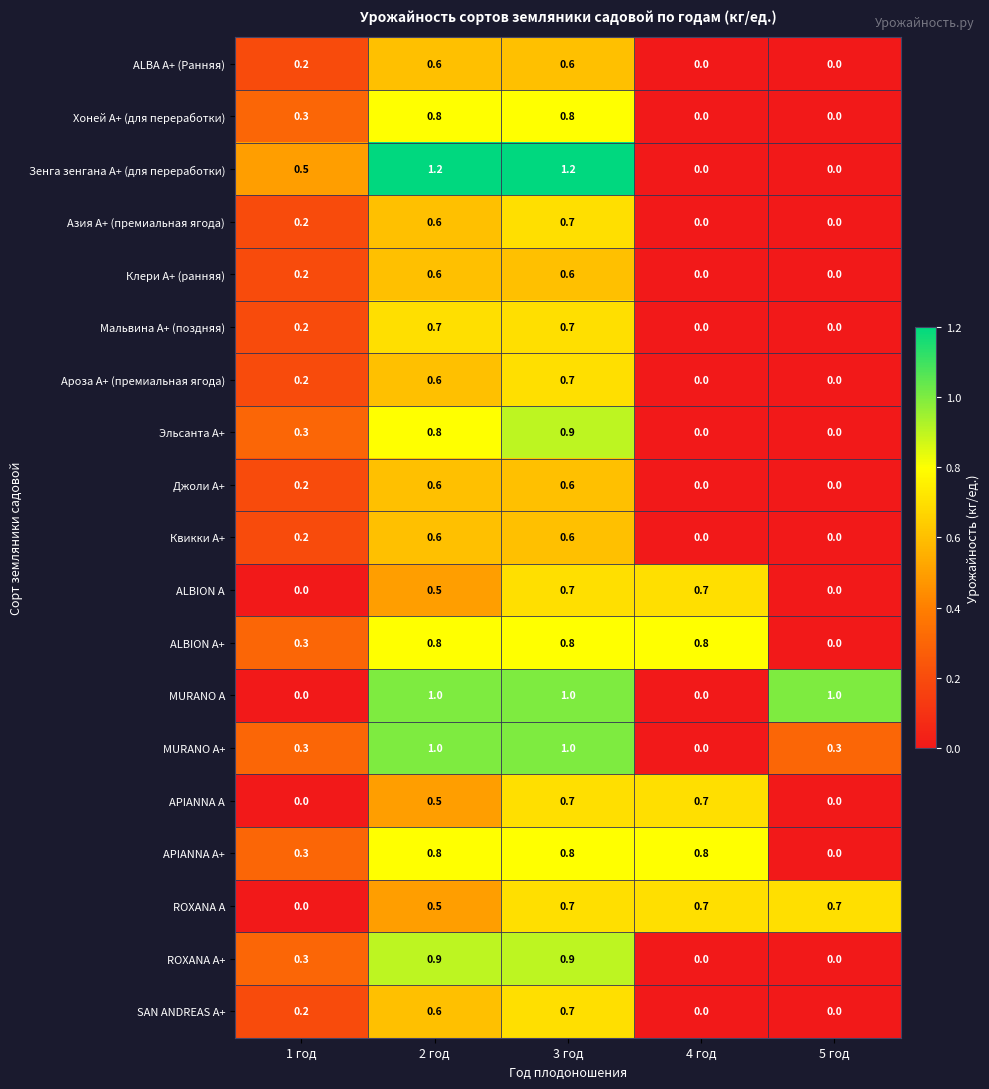

At how many categories does at least one series exceed 0?

5